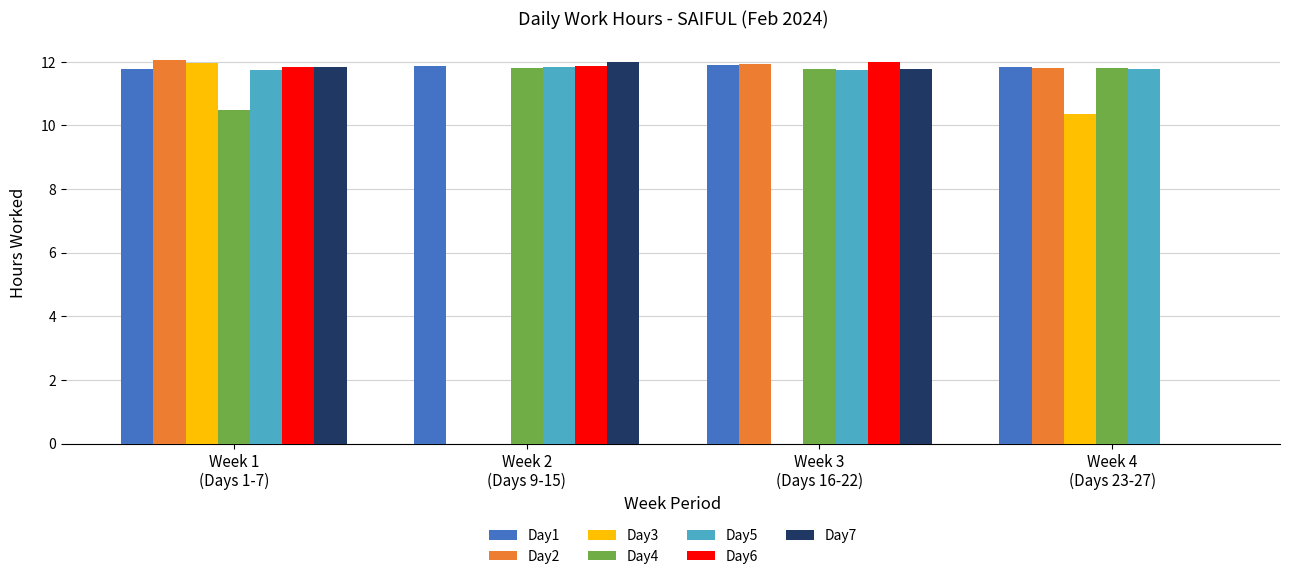

What are all the series names shown in the legend?

Day1, Day2, Day3, Day4, Day5, Day6, Day7